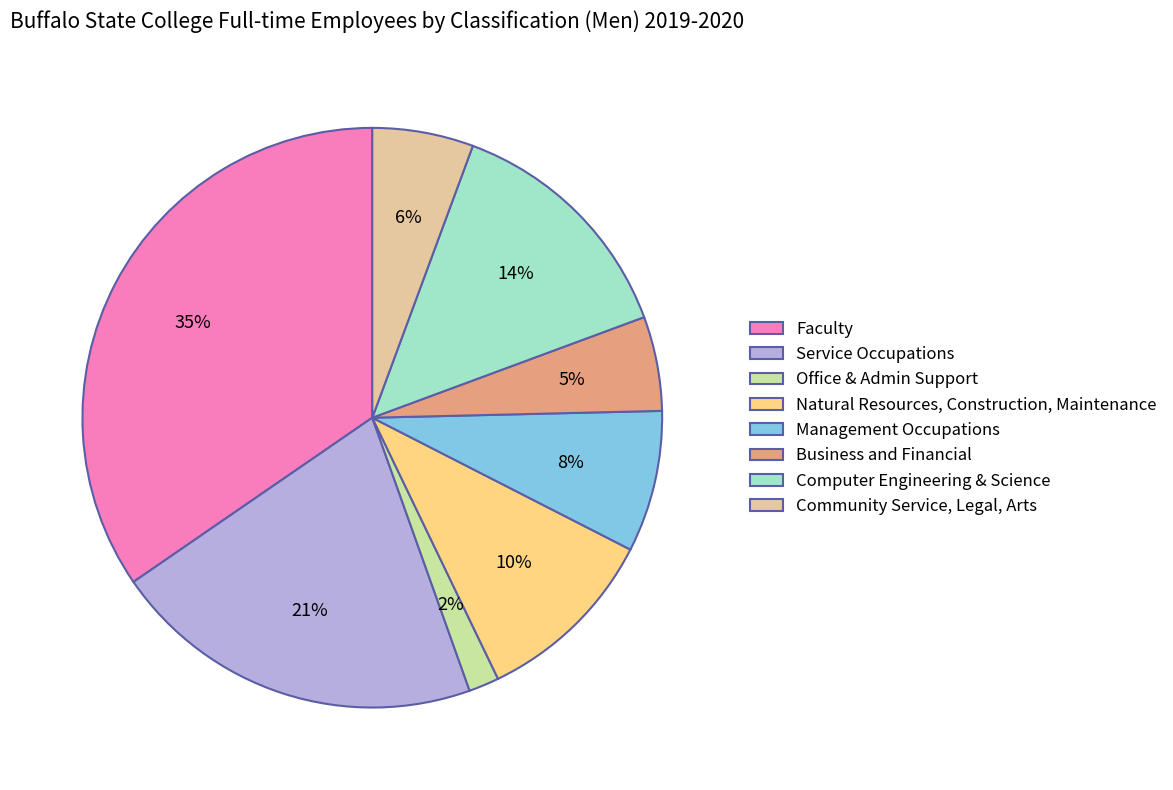

Rank the categories by value from highest to lowest.

Faculty, Service Occupations, Computer Engineering & Science, Natural Resources, Construction, Maintenance, Management Occupations, Community Service, Legal, Arts, Business and Financial, Office & Admin Support